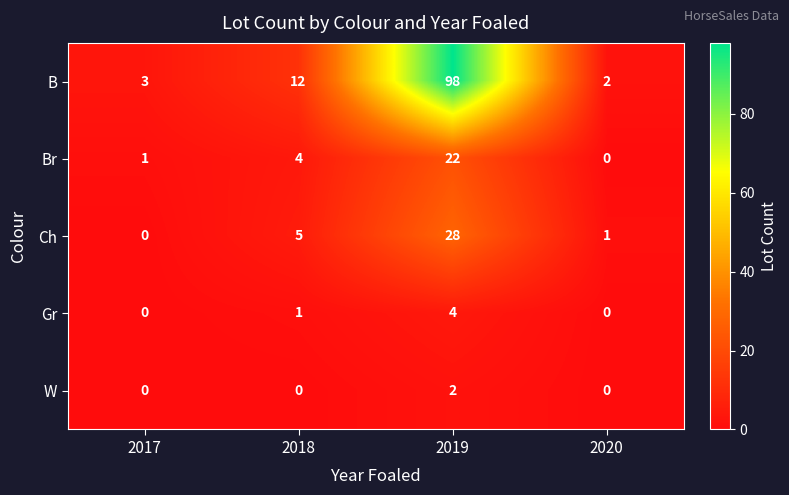

How many Gr values are between 0 and 4?

4